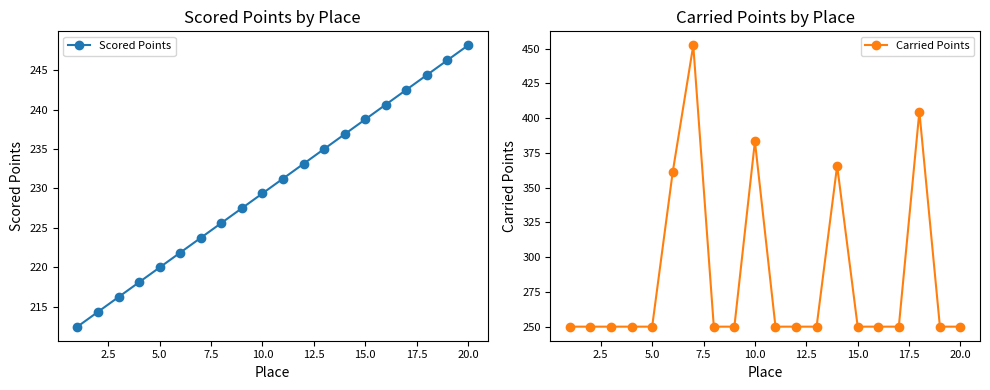

Which series has the largest total across all categories?

Carried Points